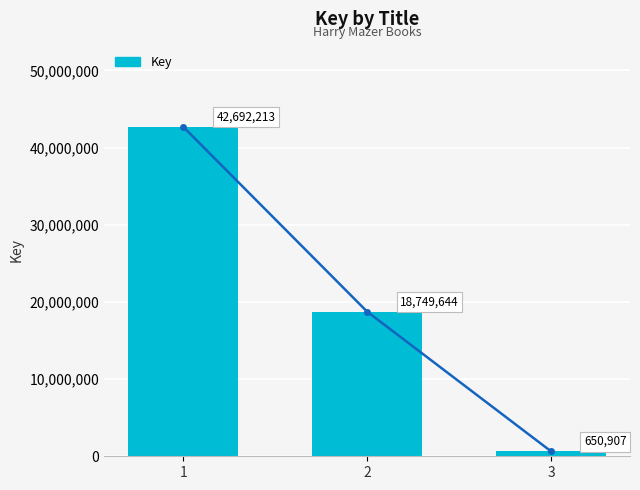

Rank the categories by value from lowest to highest.

3, 2, 1